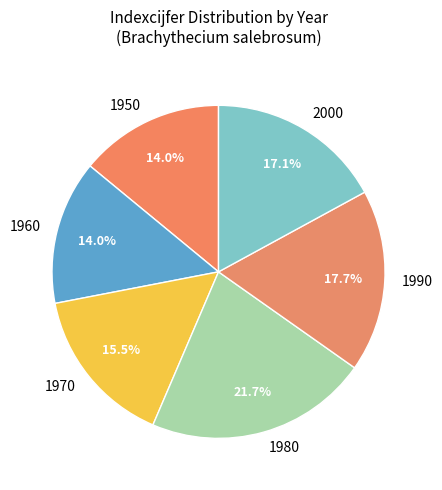

Is 1960 the majority of the pie?

No